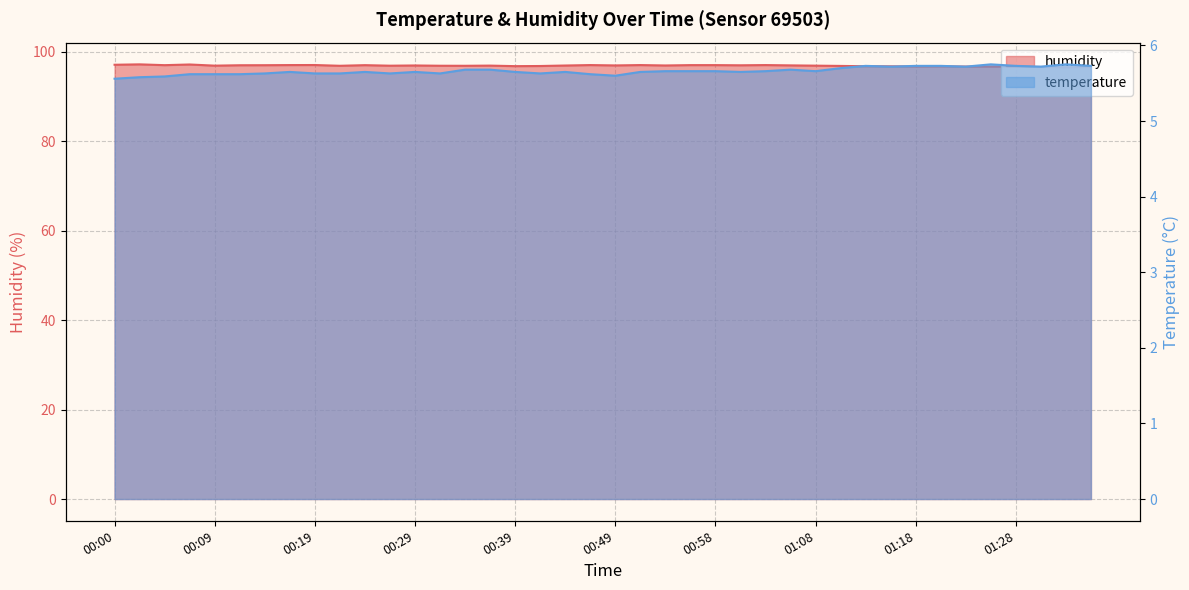

True or false: temperature and humidity cross at least once.

False